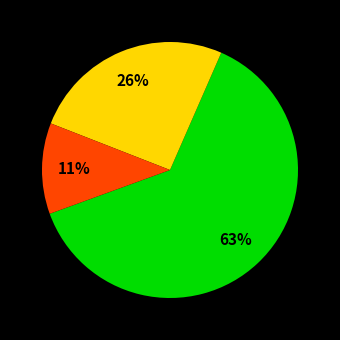

To the nearest percent, what is the average slice percentage?

33%